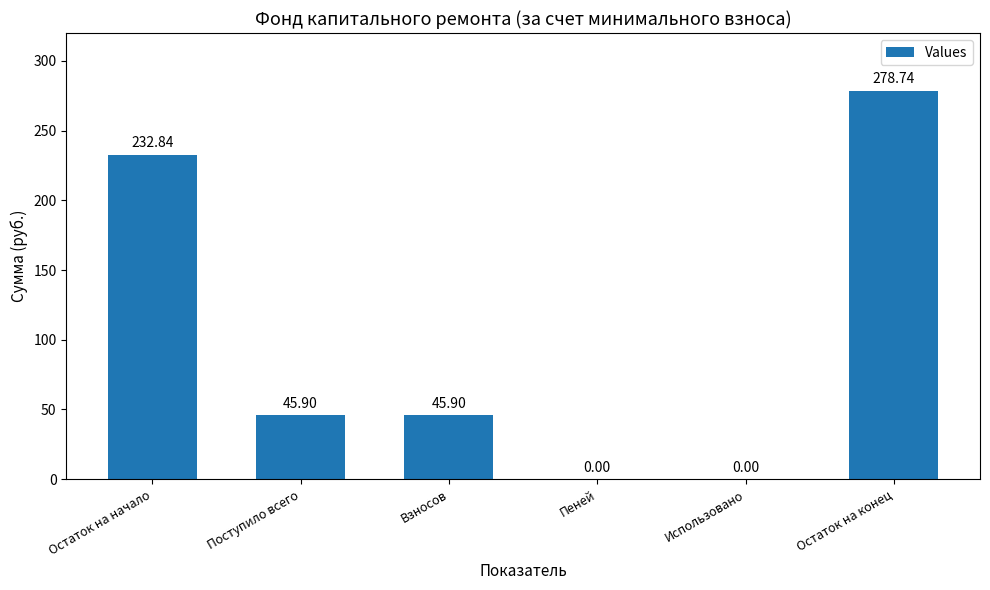

What is the sum of all values?

603.4